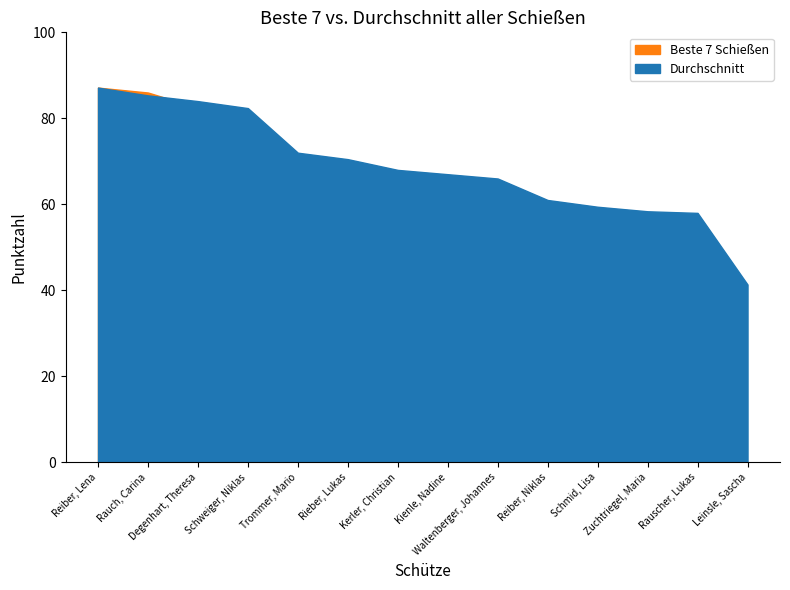

Rank the series by their average value, from lowest to highest.

Beste 7 Schießen, Durchschnitt